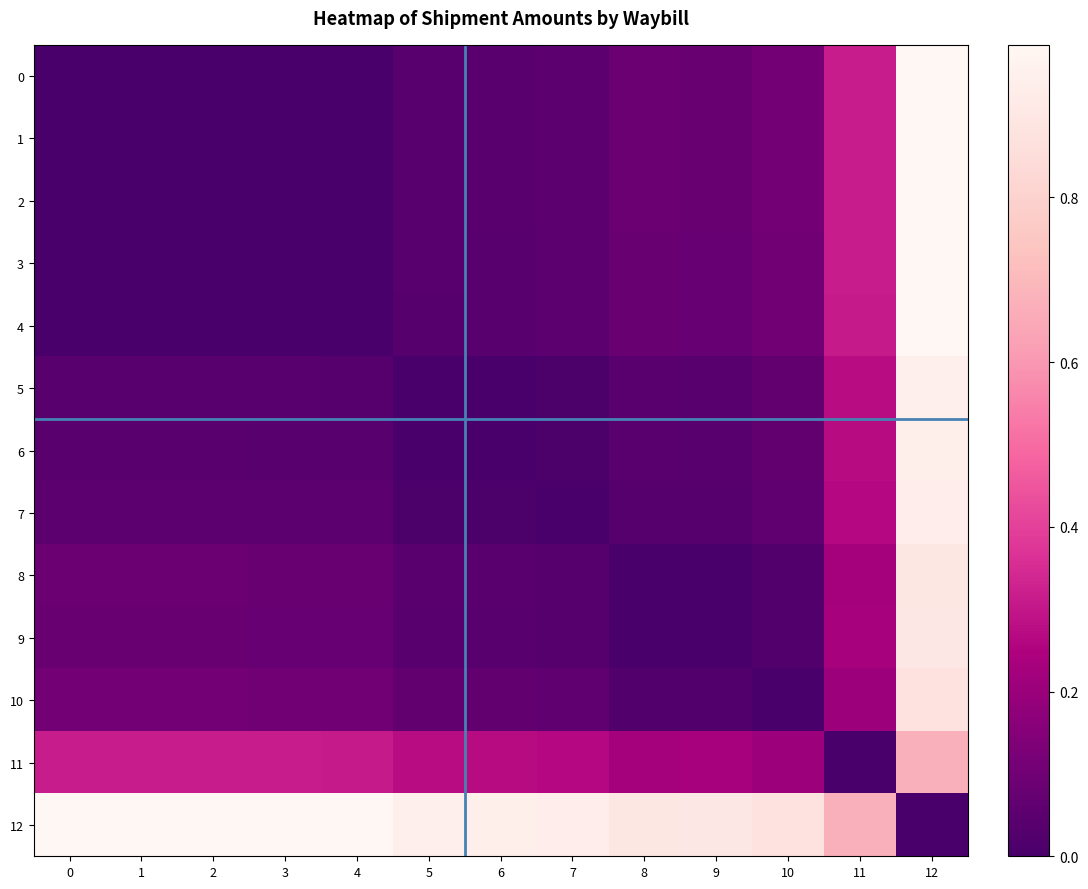

Between 11 and 12, which series saw the biggest shift?

8